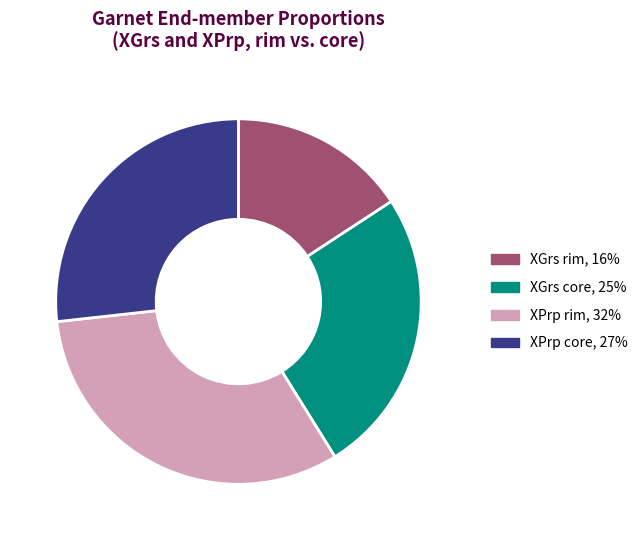

Do XPrp rim, 32% and XGrs rim, 16% together represent more than half of the pie?

No